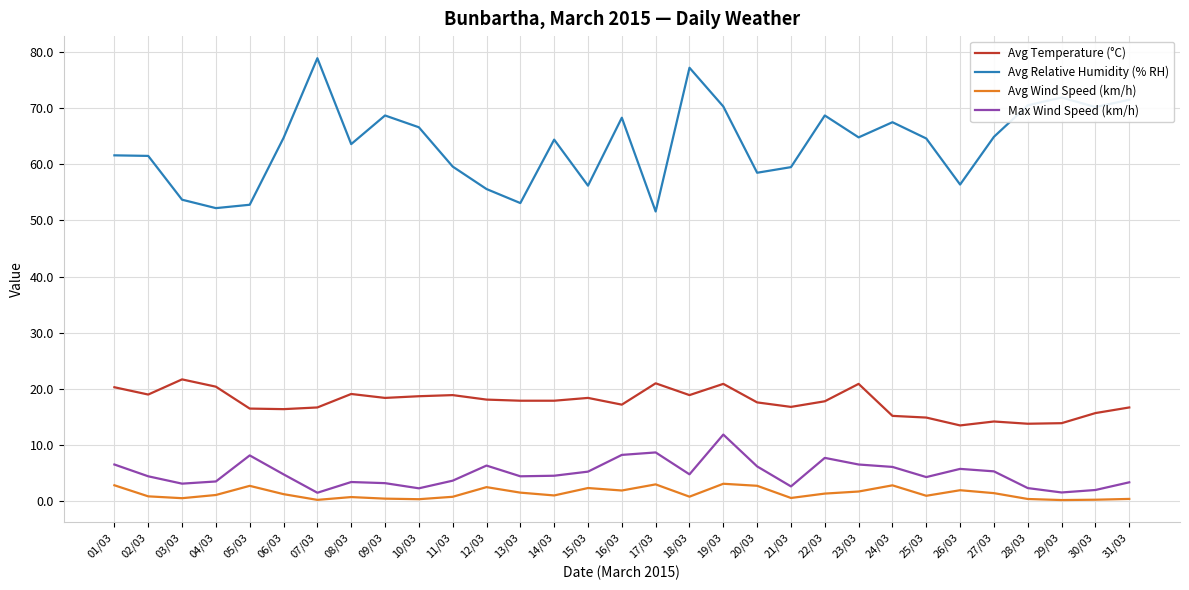

True or false: Avg Wind Speed (km/h) and Avg Temperature (°C) intersect in this chart.

False